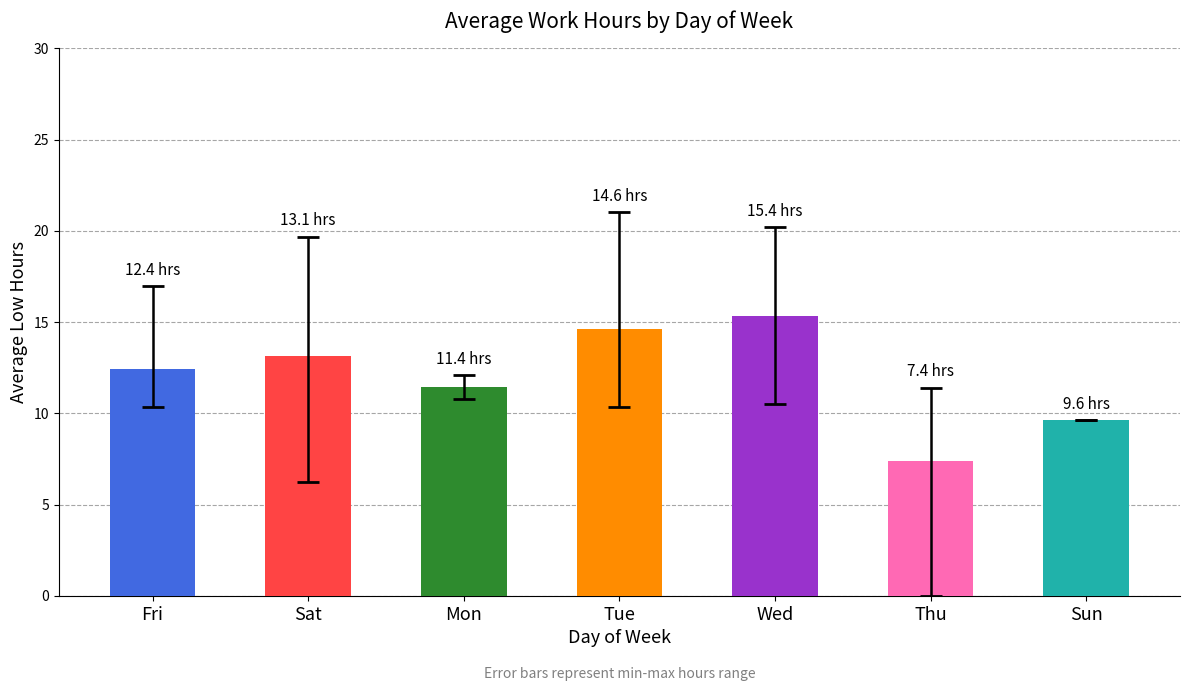

What is the difference between the maximum and second lowest values?

5.7